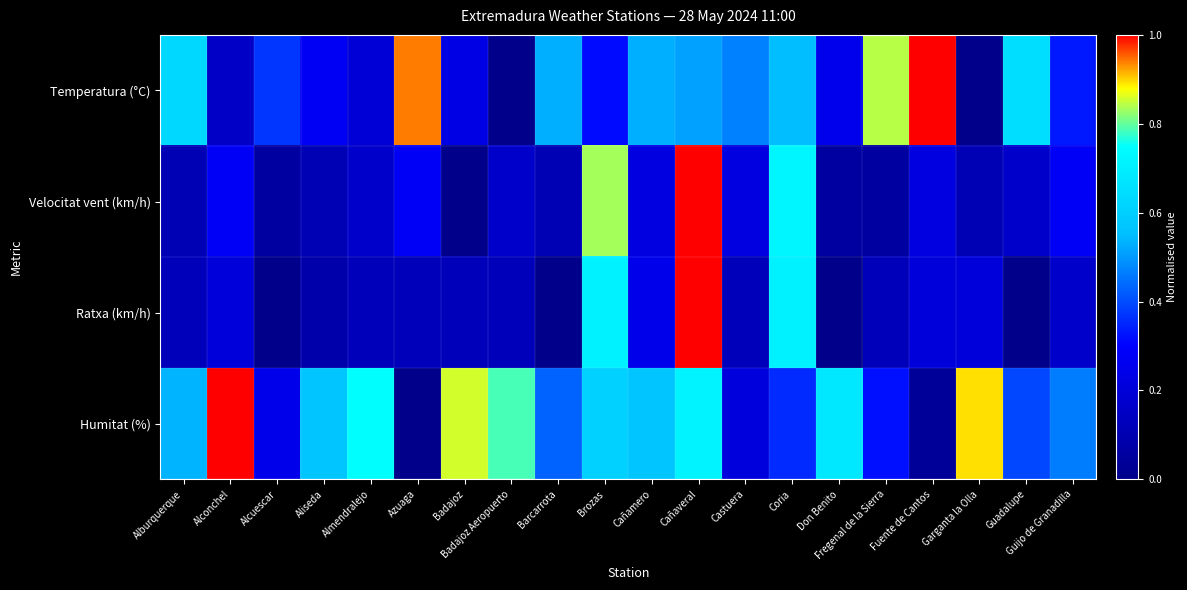

Reading left to right, what are all the values shown in this chart?

Temperatura (°C): Alburquerque=0.6	Alconchel=0.2	Alcuescar=0.4	Aliseda=0.3	Almendralejo=0.2	Azuaga=0.9	Badajoz=0.2	Badajoz Aeropuerto=0.0	Barcarrota=0.5	Brozas=0.3	Cañamero=0.5	Cañaveral=0.5	Castuera=0.5	Coria=0.5	Don Benito=0.3	Fregenal de la Sierra=0.8	Fuente de Cantos=1.0	Garganta la Olla=0.0	Guadalupe=0.6	Guijo de Granadilla=0.3
Velocitat vent (km/h): Alburquerque=0.1	Alconchel=0.3	Alcuescar=0.1	Aliseda=0.1	Almendralejo=0.2	Azuaga=0.3	Badajoz=0.0	Badajoz Aeropuerto=0.2	Barcarrota=0.1	Brozas=0.8	Cañamero=0.2	Cañaveral=1.0	Castuera=0.2	Coria=0.7	Don Benito=0.1	Fregenal de la Sierra=0.1	Fuente de Cantos=0.2	Garganta la Olla=0.1	Guadalupe=0.2	Guijo de Granadilla=0.3
Ratxa (km/h): Alburquerque=0.1	Alconchel=0.2	Alcuescar=0.0	Aliseda=0.1	Almendralejo=0.1	Azuaga=0.1	Badajoz=0.1	Badajoz Aeropuerto=0.1	Barcarrota=0.0	Brozas=0.7	Cañamero=0.2	Cañaveral=1.0	Castuera=0.1	Coria=0.7	Don Benito=0.0	Fregenal de la Sierra=0.1	Fuente de Cantos=0.2	Garganta la Olla=0.2	Guadalupe=0.0	Guijo de Granadilla=0.2
Humitat (%): Alburquerque=0.5	Alconchel=1.0	Alcuescar=0.2	Aliseda=0.6	Almendralejo=0.7	Azuaga=0.0	Badajoz=0.9	Badajoz Aeropuerto=0.8	Barcarrota=0.4	Brozas=0.6	Cañamero=0.6	Cañaveral=0.7	Castuera=0.2	Coria=0.4	Don Benito=0.7	Fregenal de la Sierra=0.3	Fuente de Cantos=0.0	Garganta la Olla=0.9	Guadalupe=0.4	Guijo de Granadilla=0.5